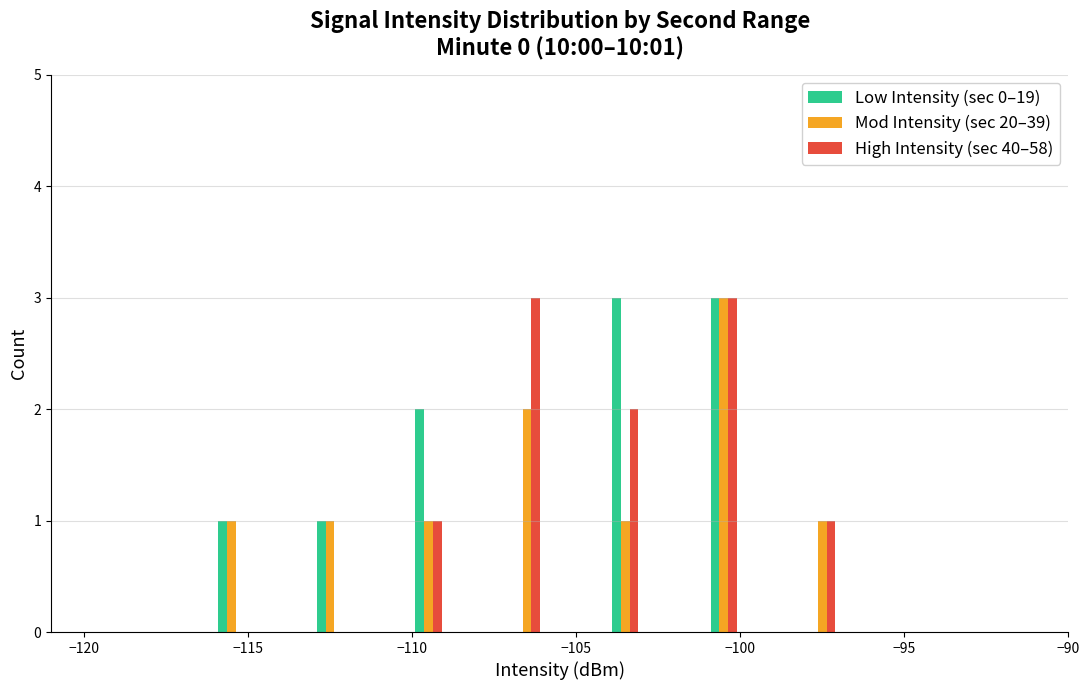

What is the greatest value displayed?

3